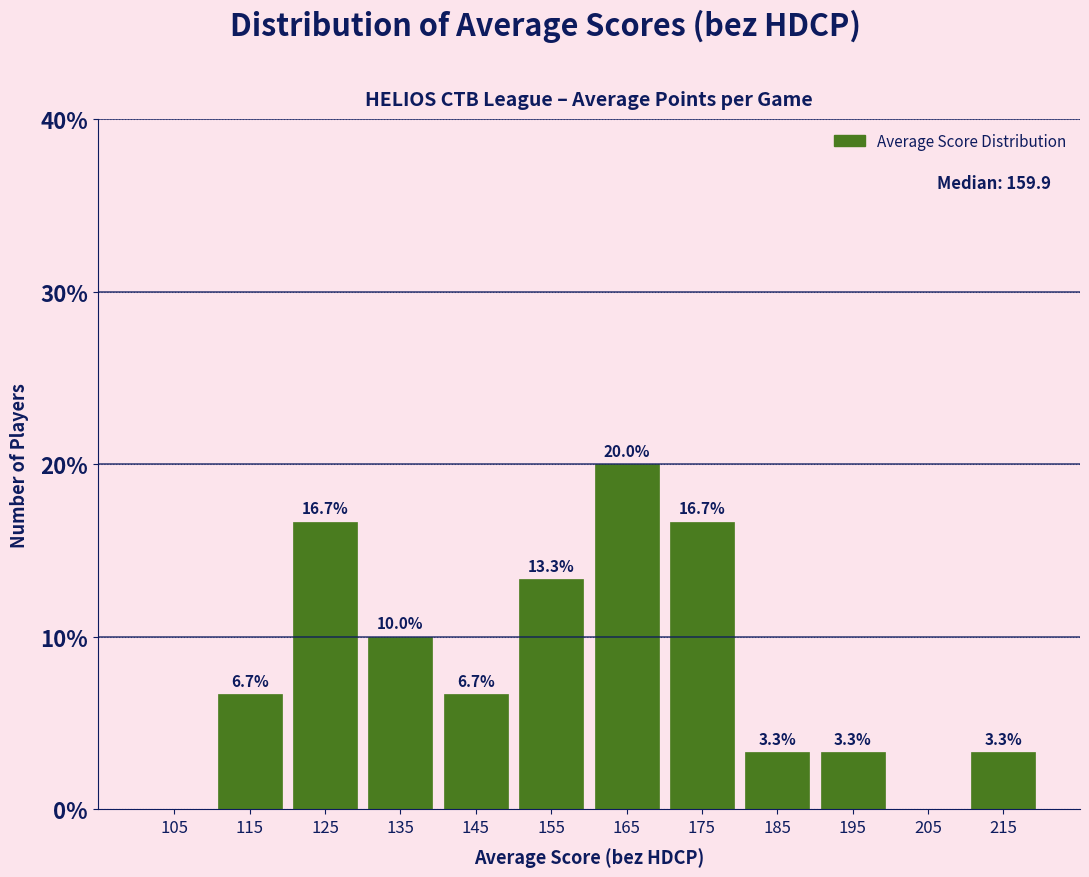

Reading left to right, what are all the values shown in this chart?

105=0.0	115=6.7	125=16.7	135=10.0	145=6.7	155=13.3	165=20.0	175=16.7	185=3.3	195=3.3	205=0.0	215=3.3